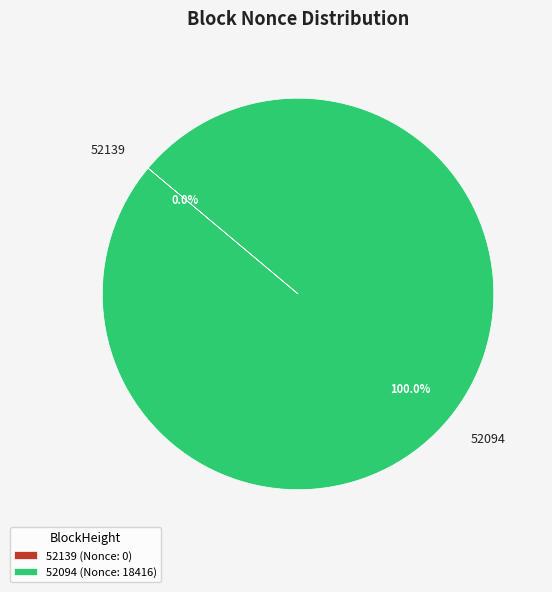

Is there any slice that represents more than half of the pie?

Yes